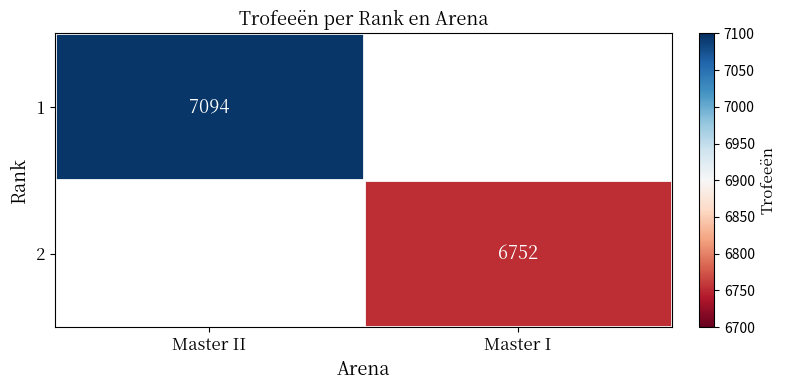

What is the minimum value shown in the chart?

6752.0